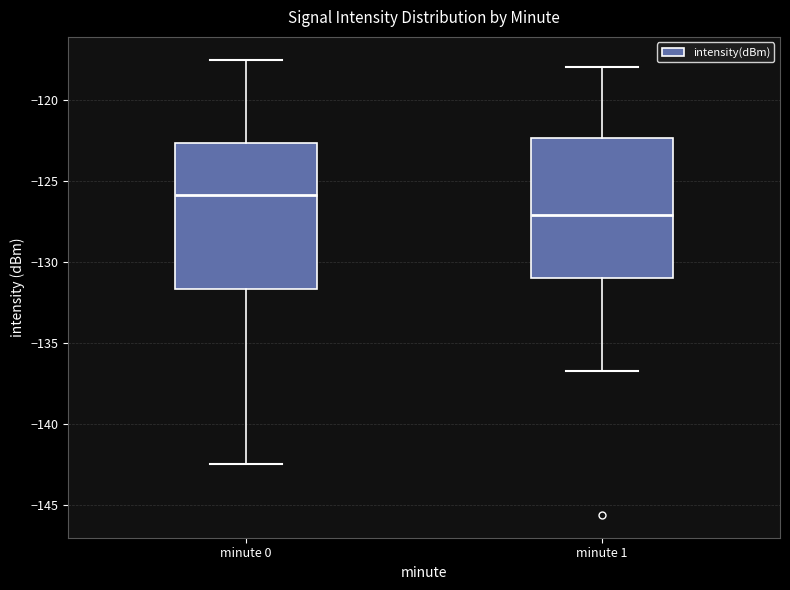

Reading left to right, read every box against the y-axis: the position of its median line, the range the box covers, and the ends of its whiskers. The values are not printed on the chart, so give them approximately, as read against the axis.

minute 0: median -126.0, box -131.5 to -122.5, whiskers -142.5 to -117.5
minute 1: median -127.0, box -131.0 to -122.5, whiskers -136.5 to -118.0